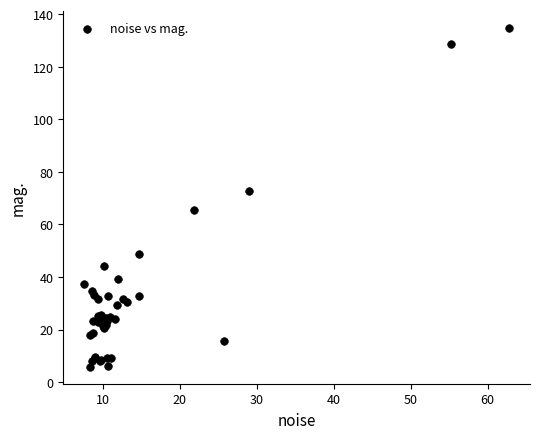

What Y value in the scatter plot is closest to 70?

72.9